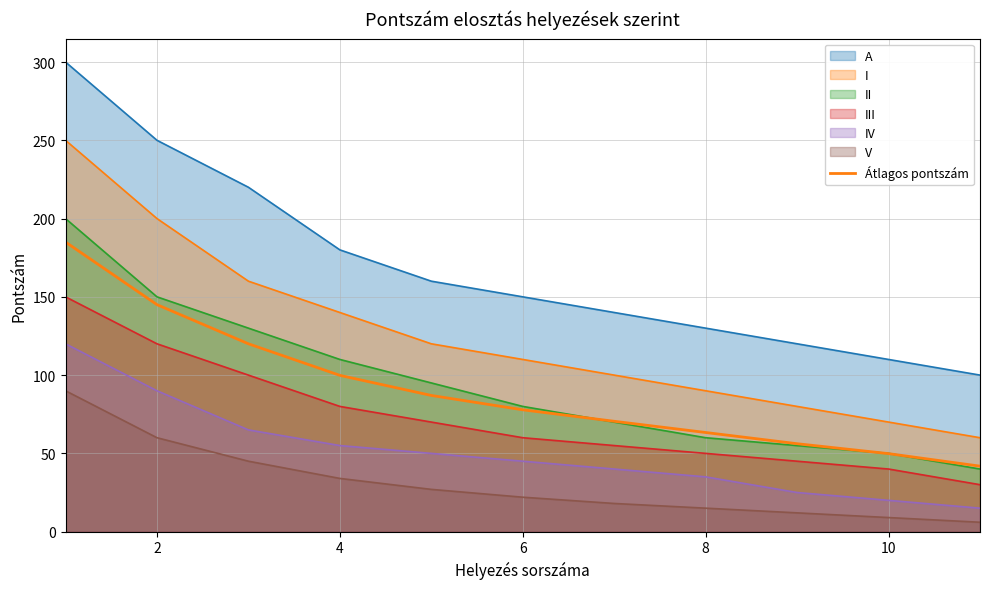

What is the difference between the second highest and minimum values?

103.2